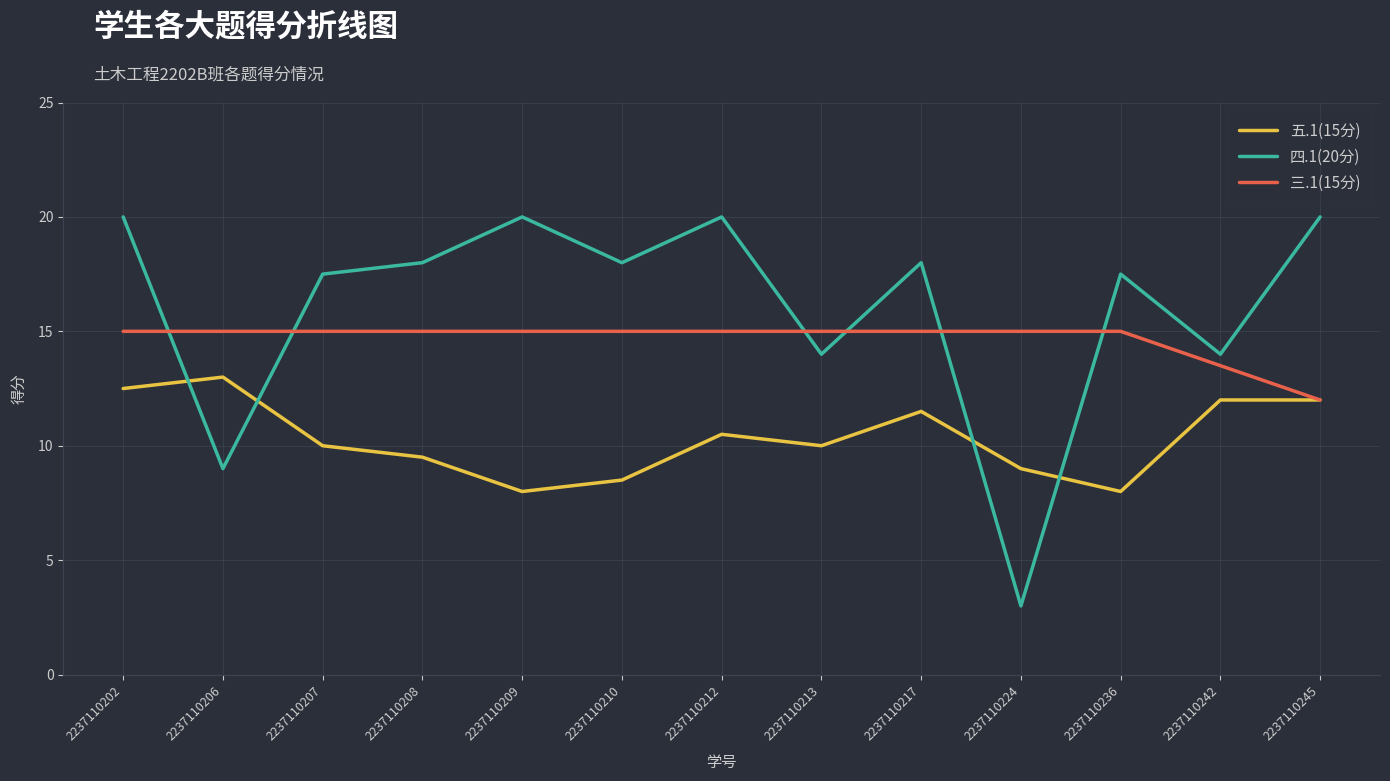

List the series in order of their peak value, lowest first.

五.1(15分), 三.1(15分), 四.1(20分)